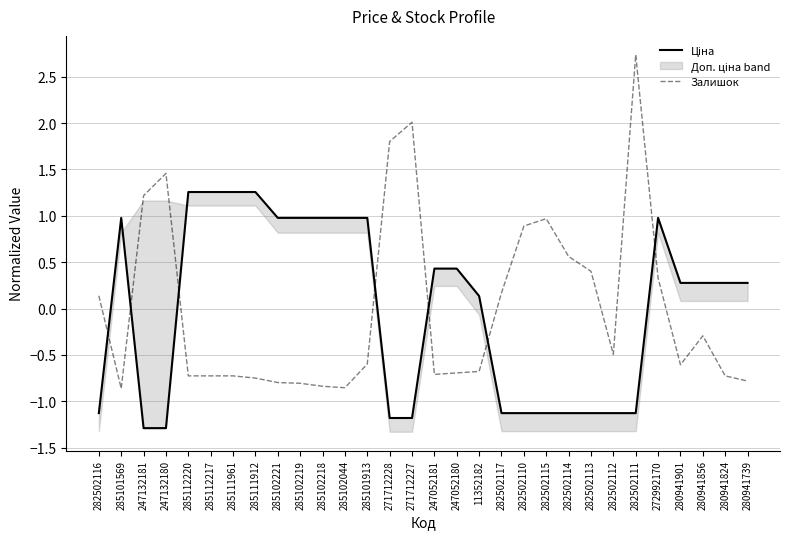

The Залишок series shows 0.2 at 282502117. True or false?

True